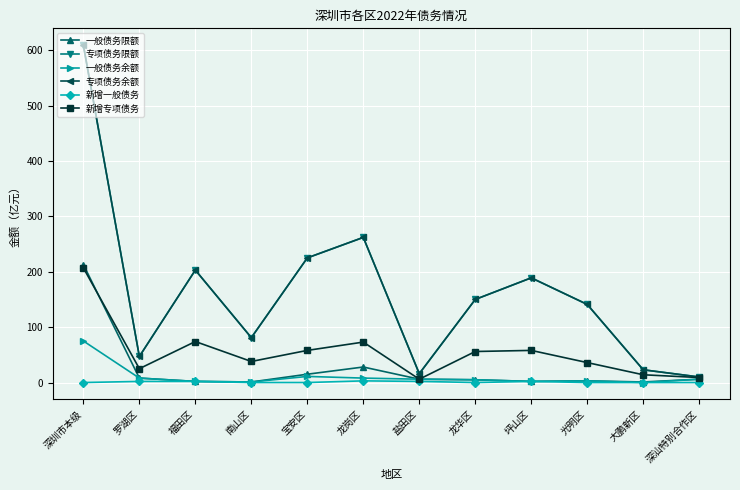

At how many categories does at least one series exceed 99?

7